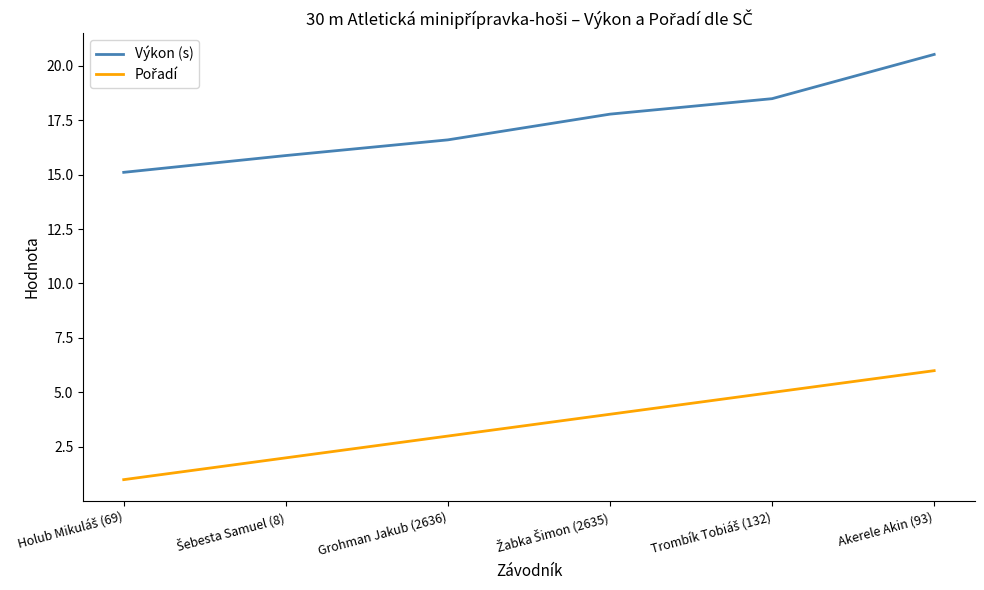

At which category is the sum across all series the highest?

Akerele Akin (93)